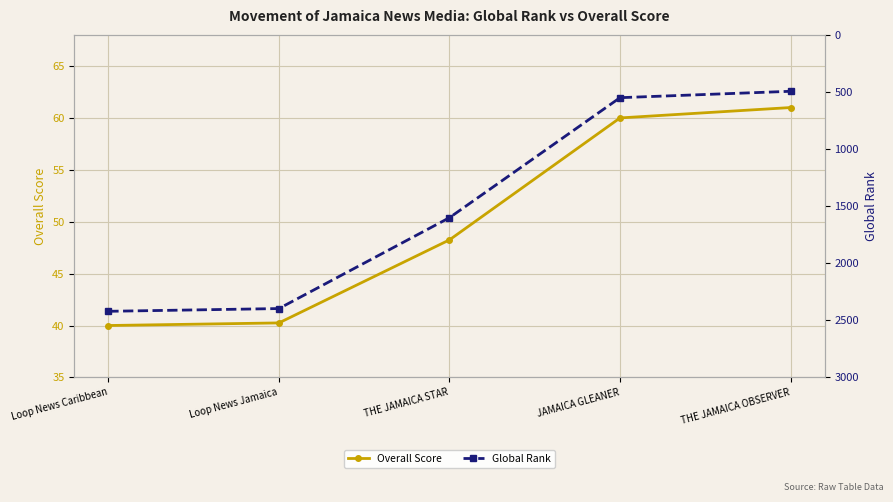

Where does the Global Rank series first go above 1601?

Loop News Caribbean